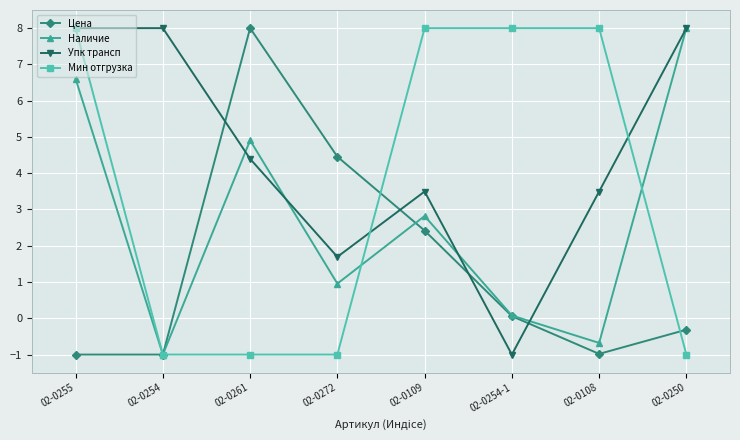

Reading left to right, what are all the values shown in this chart?

Цена: 02-0255=-1.0	02-0254=-1.0	02-0261=8.0	02-0272=4.5	02-0109=2.4	02-0254-1=0.1	02-0108=-1.0	02-0250=-0.3
Наличие: 02-0255=6.6	02-0254=-1.0	02-0261=4.9	02-0272=1.0	02-0109=2.8	02-0254-1=0.1	02-0108=-0.7	02-0250=8.0
Упк трансп: 02-0255=8.0	02-0254=8.0	02-0261=4.4	02-0272=1.7	02-0109=3.5	02-0254-1=-1.0	02-0108=3.5	02-0250=8.0
Мин отгрузка: 02-0255=8.0	02-0254=-1.0	02-0261=-1.0	02-0272=-1.0	02-0109=8.0	02-0254-1=8.0	02-0108=8.0	02-0250=-1.0